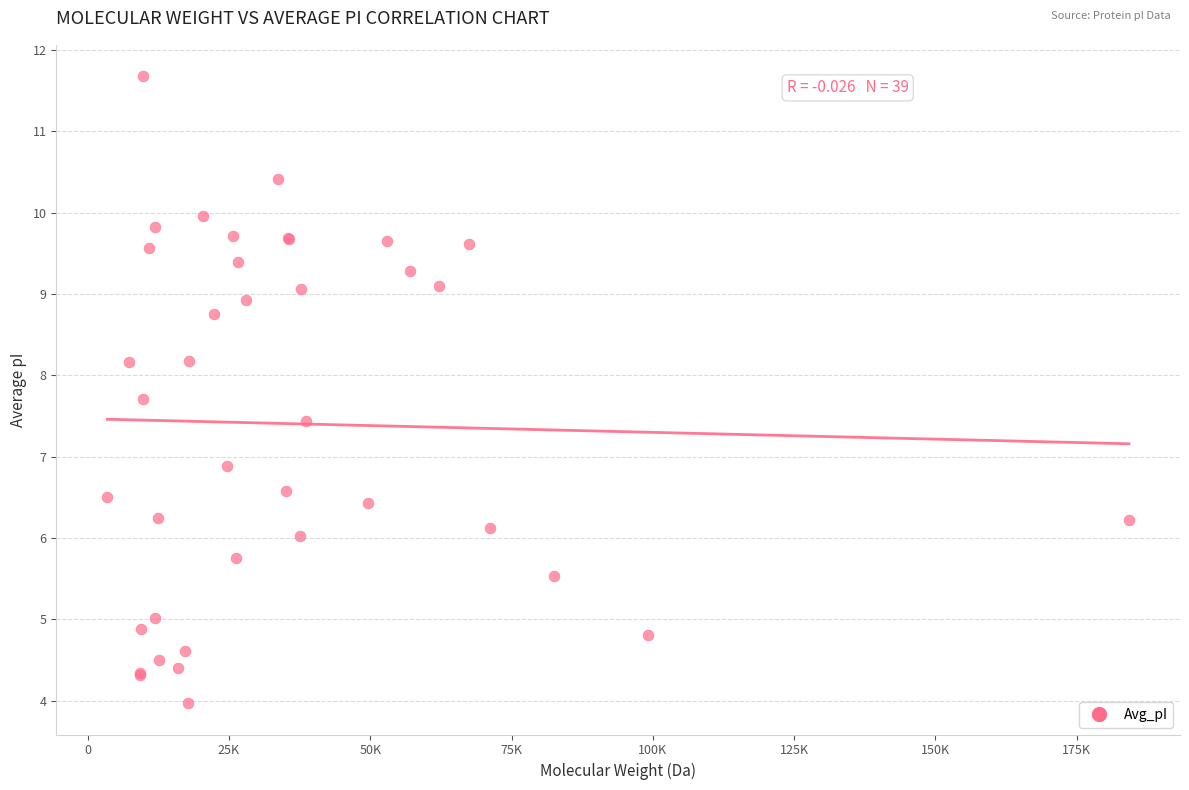

What Y value in the scatter plot is closest to 7?

6.9